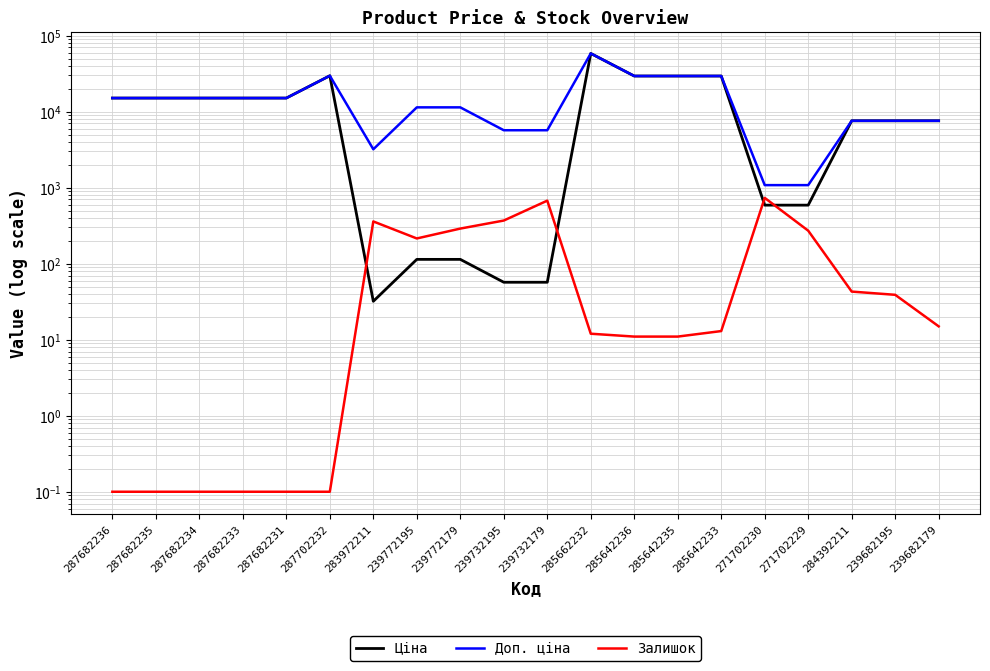

At which category does the chart reach its peak across all series?

285662232